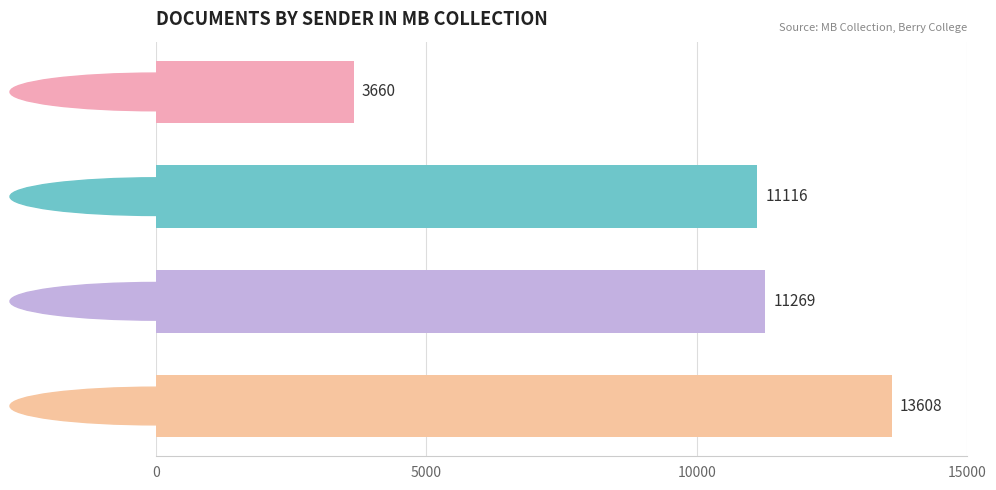

Reading bottom to top, transcribe all the data shown in this chart.

13608	11269	11116	3660